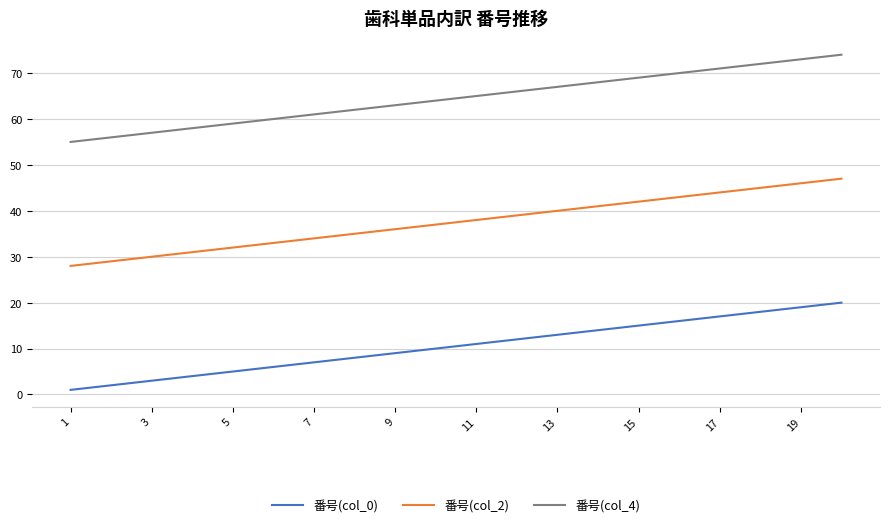

True or false: 番号(col_2) and 番号(col_0) cross at least once.

False